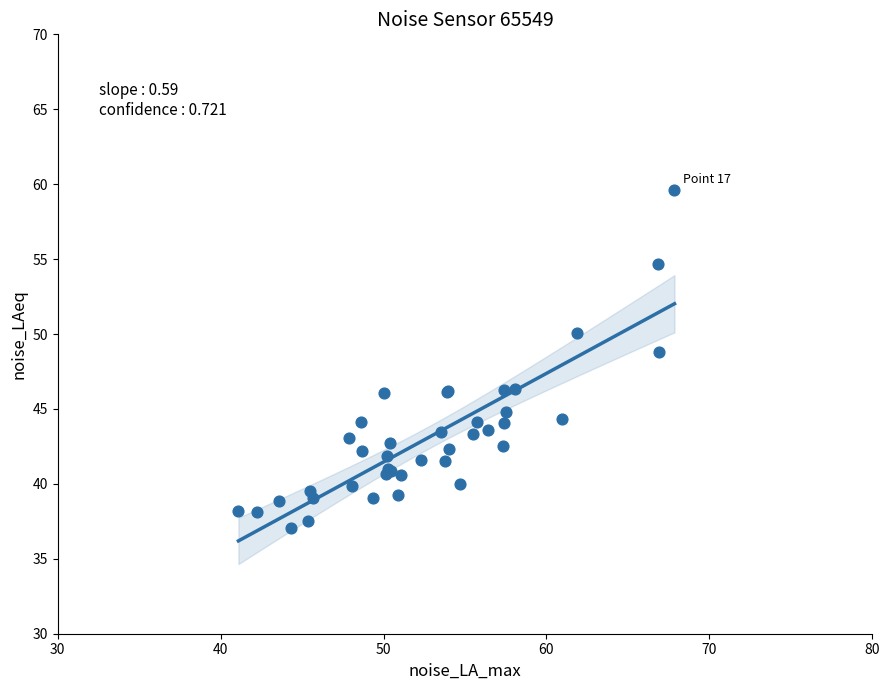

What Y value in the scatter plot is closest to 48?

48.8